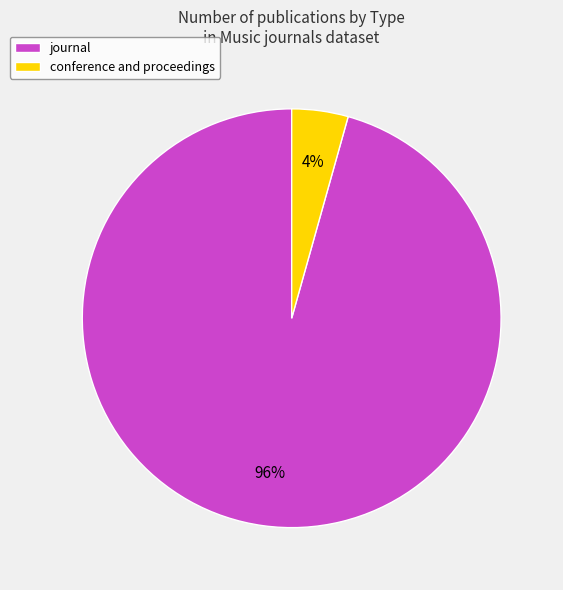

Which category accounts for the majority?

journal